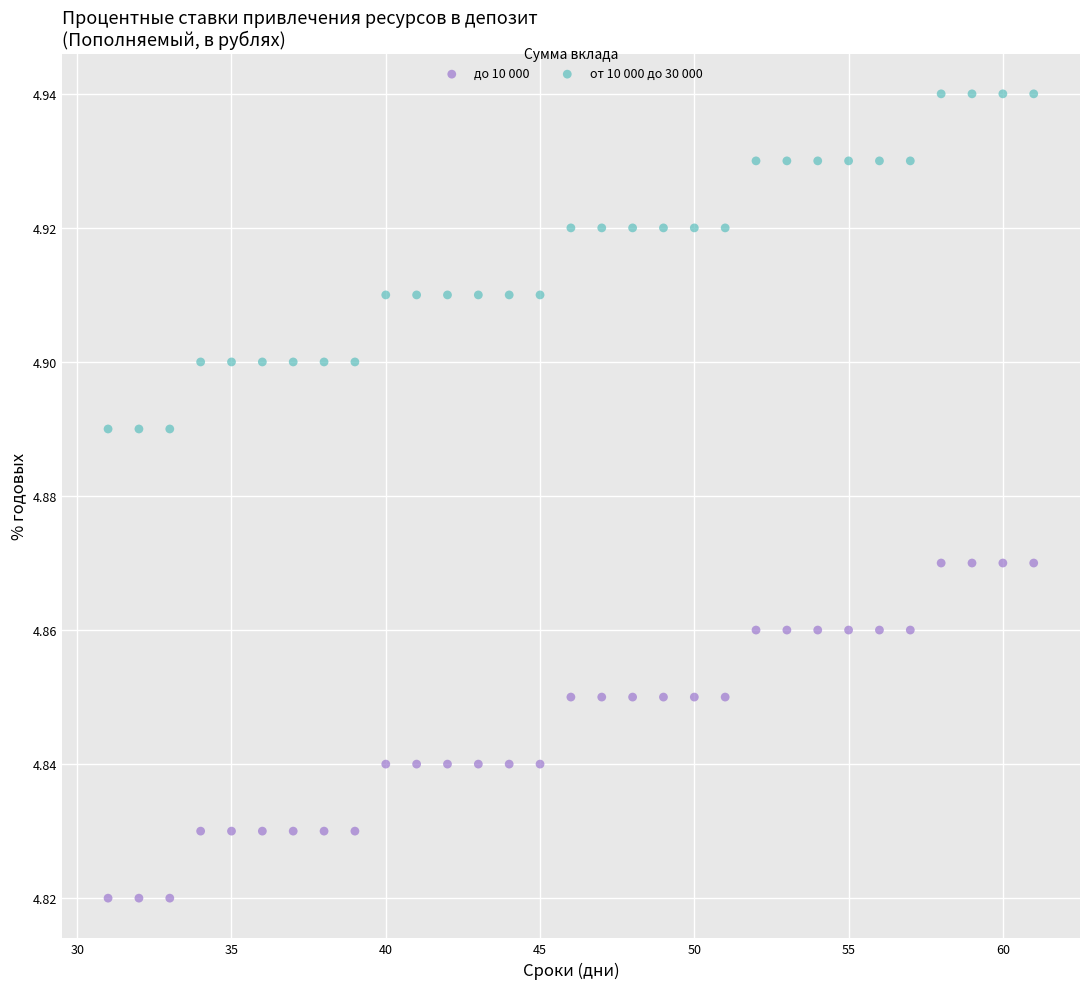

Which series reaches the maximum Y coordinate?

от 10 000 до 30 000